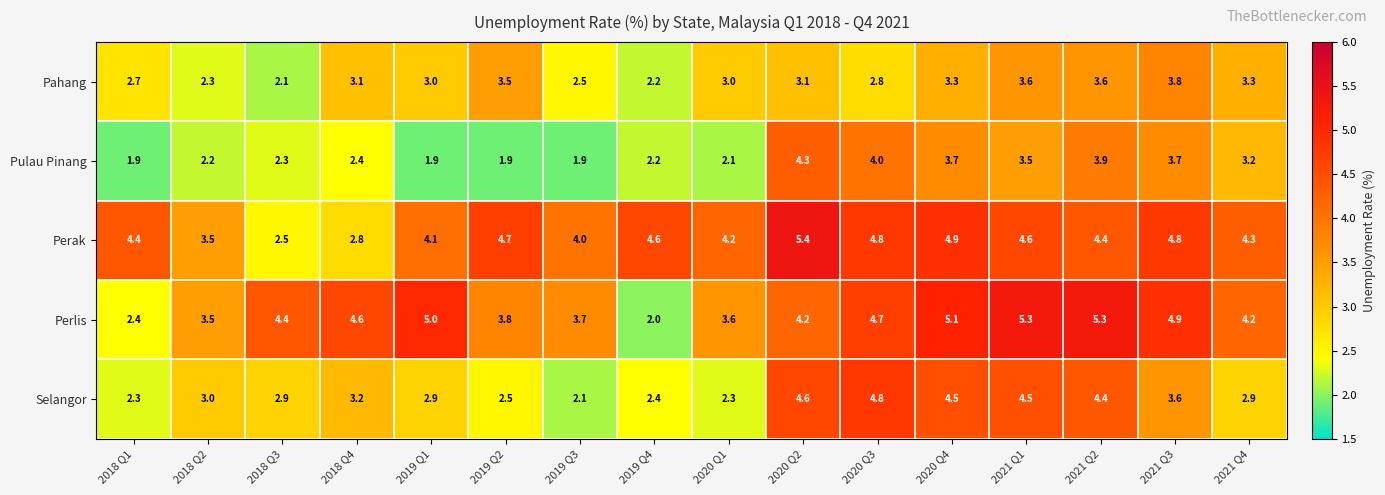

The value of Pahang at 2018 Q2 is 2.3. True or false?

True